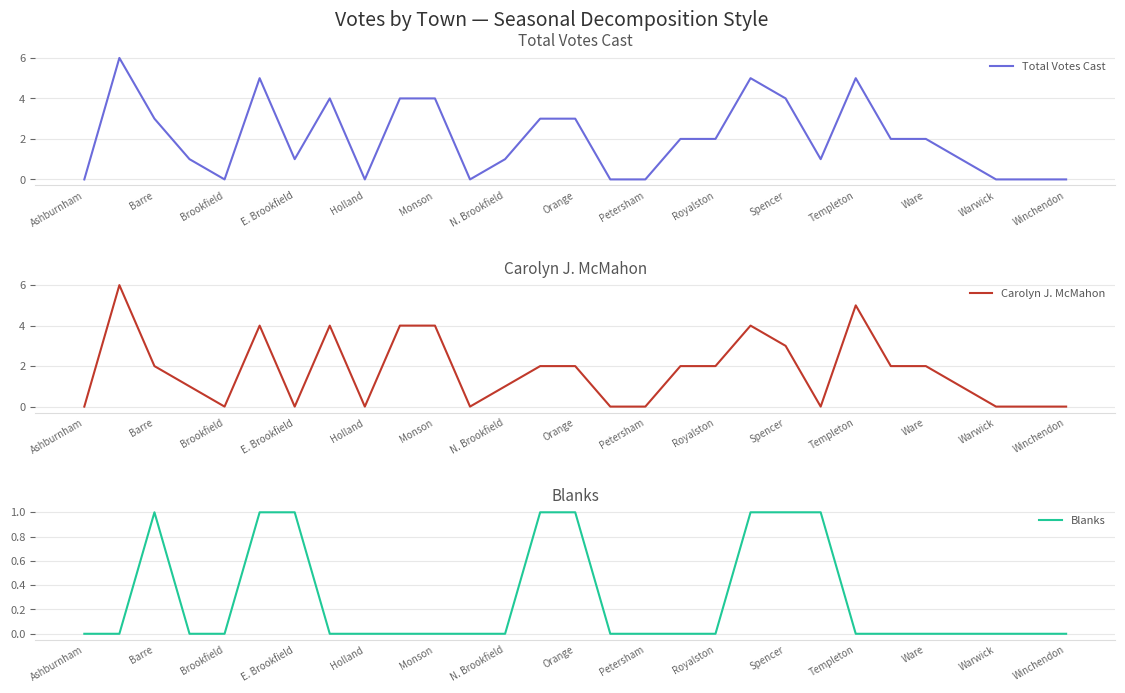

The Total Votes Cast series shows 0 at Winchendon. True or false?

True